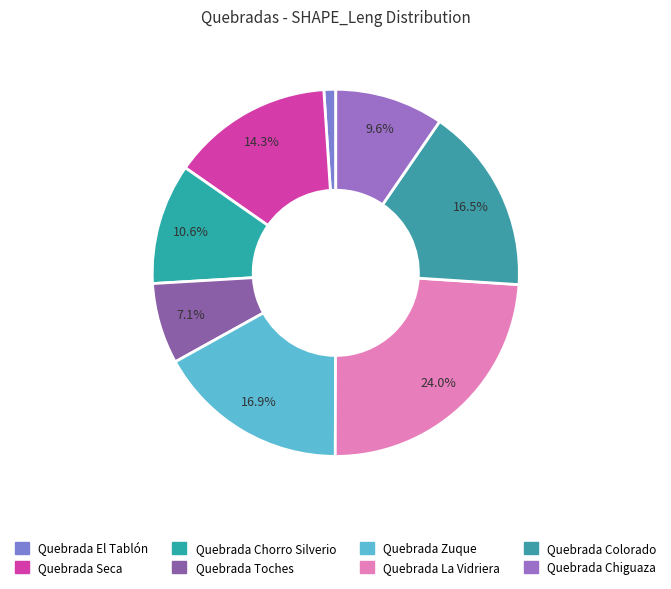

To the nearest percent, what is the difference between the largest and smallest slice percentages?

23%